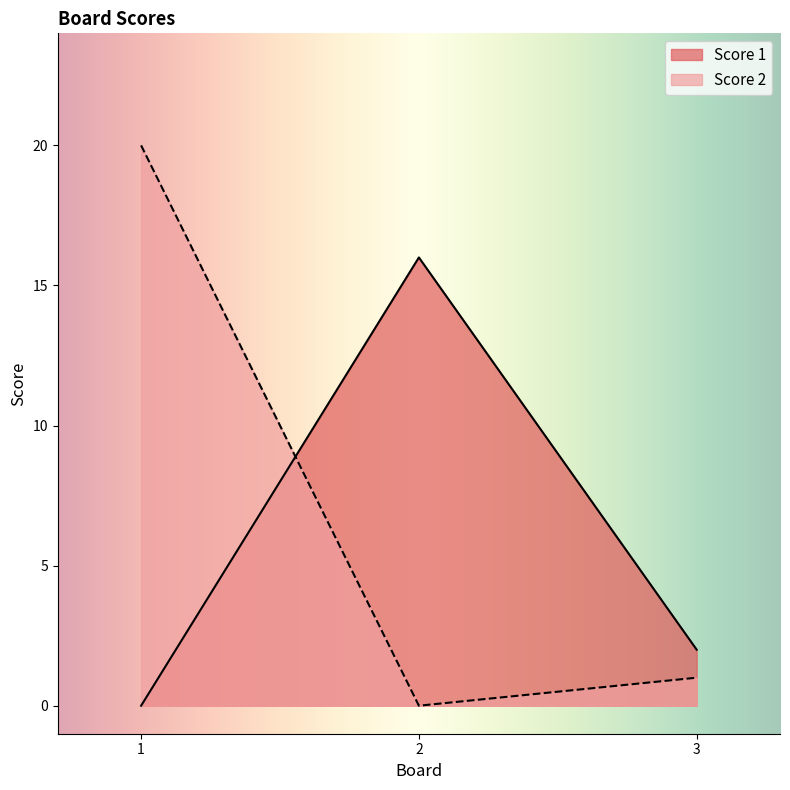

At which category does the chart reach its peak across all series?

1